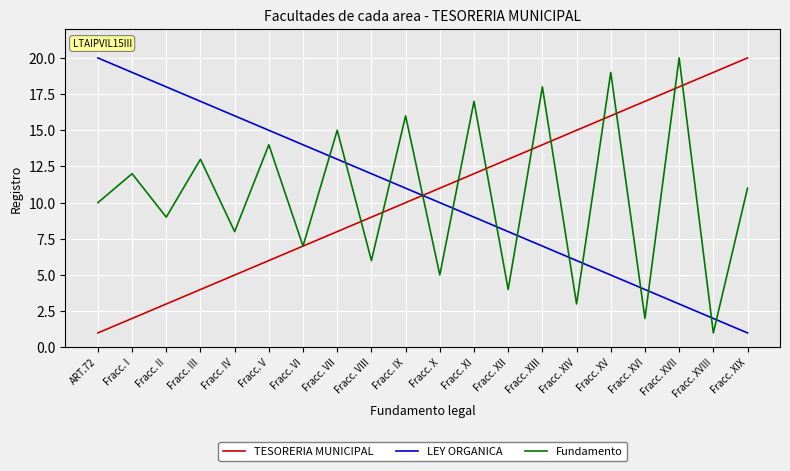

Rank the series at Fracc. VIII from highest to lowest value.

LEY ORGANICA, TESORERIA MUNICIPAL, Fundamento